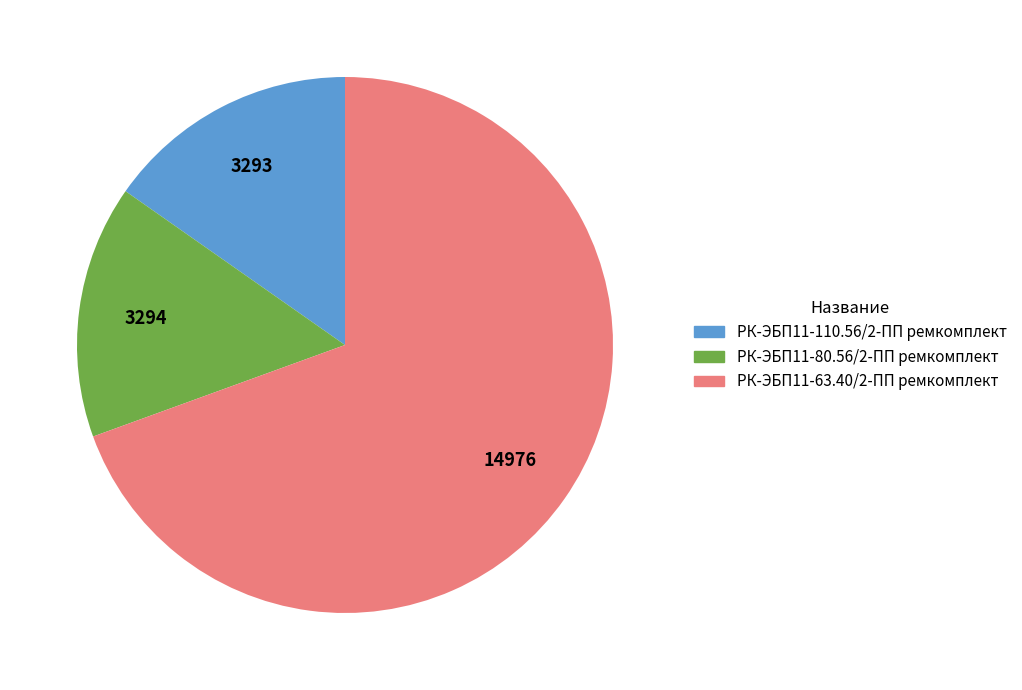

Is there a majority slice in this chart?

Yes